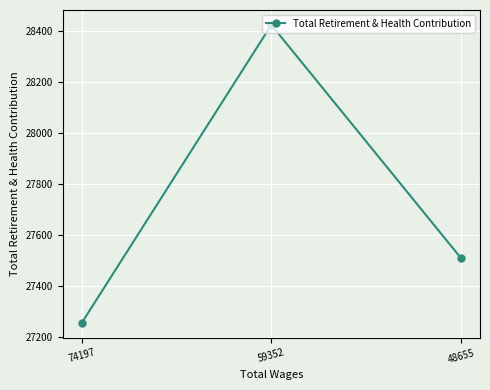

How many values are below 27509?

1